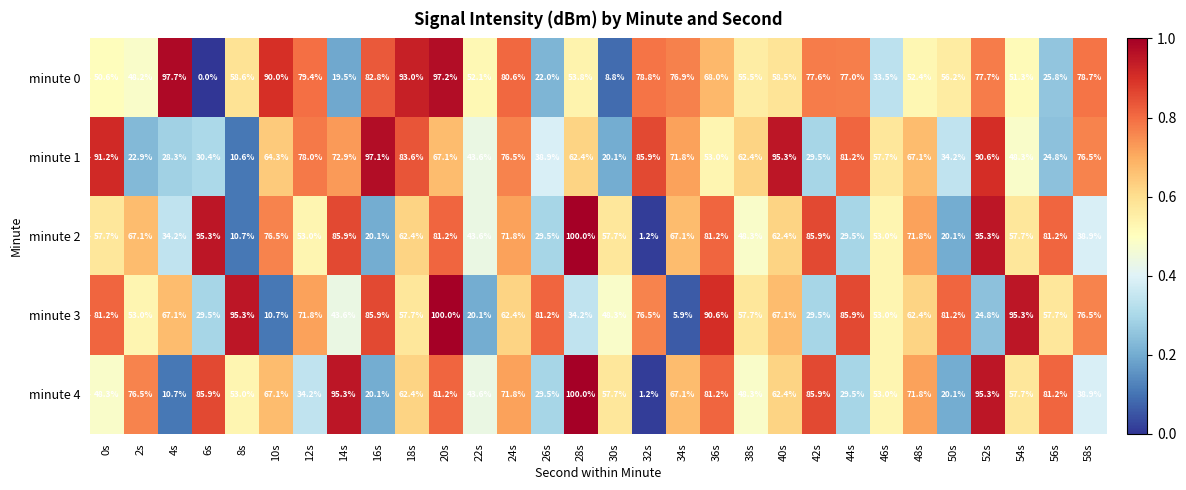

At which category is the sum across all series the highest?

20s